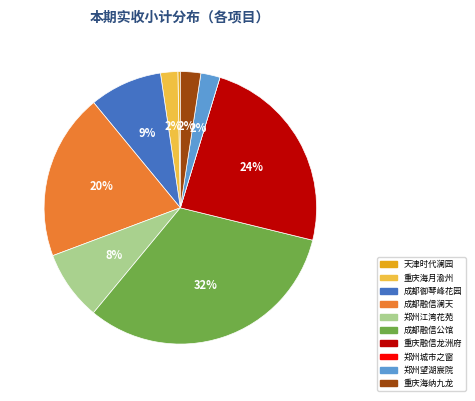

To the nearest percent, what is the difference between the largest and smallest slice percentages?

32%